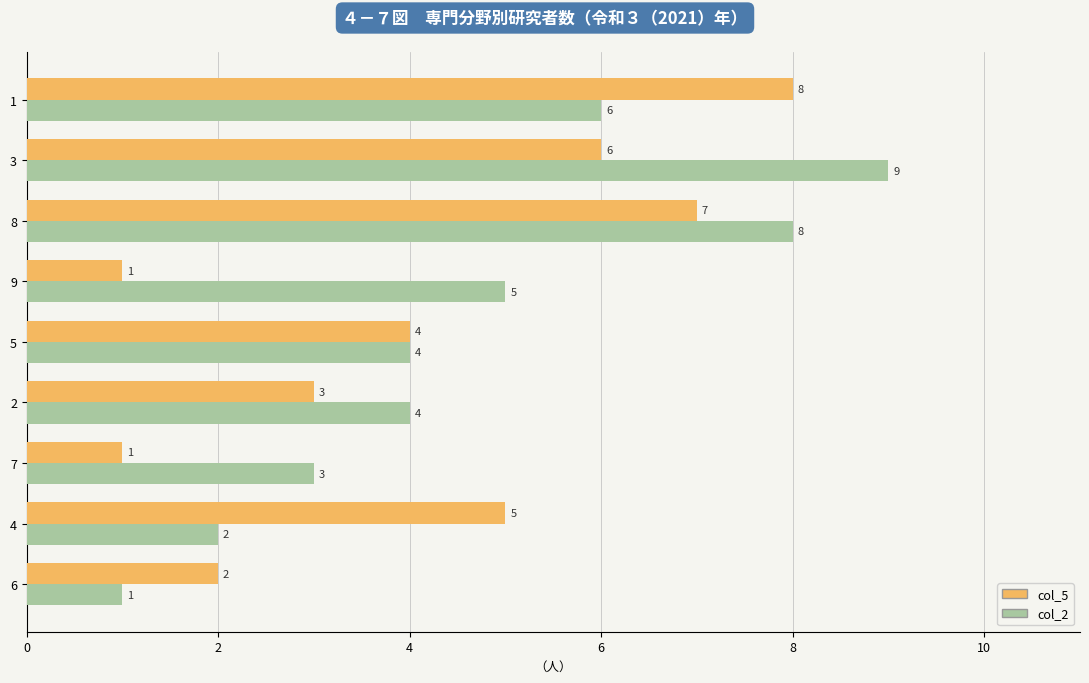

What is the maximum value shown in the chart?

9